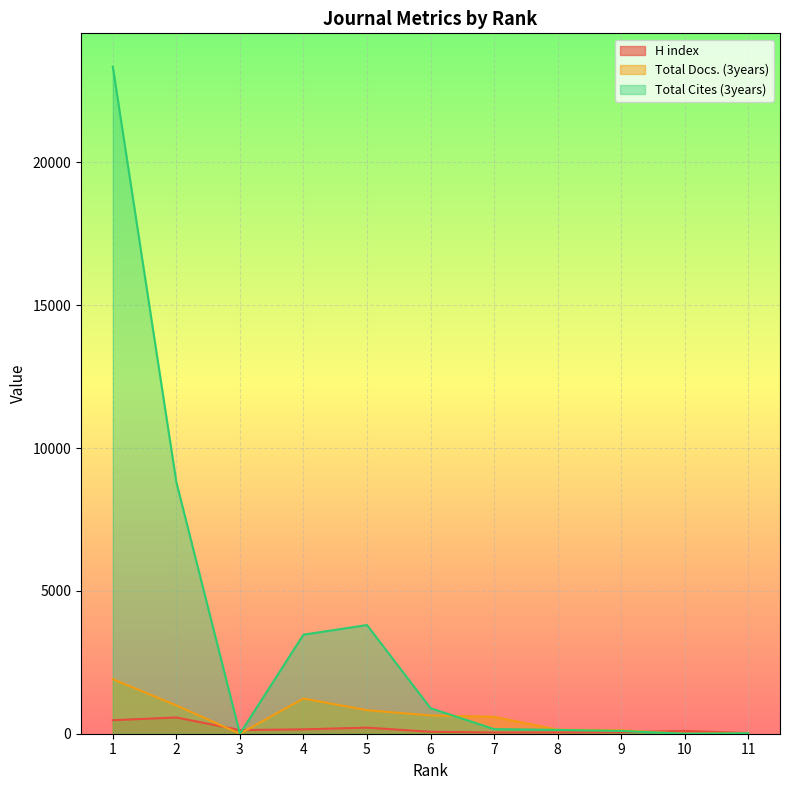

How many lines are shown in the chart?

3